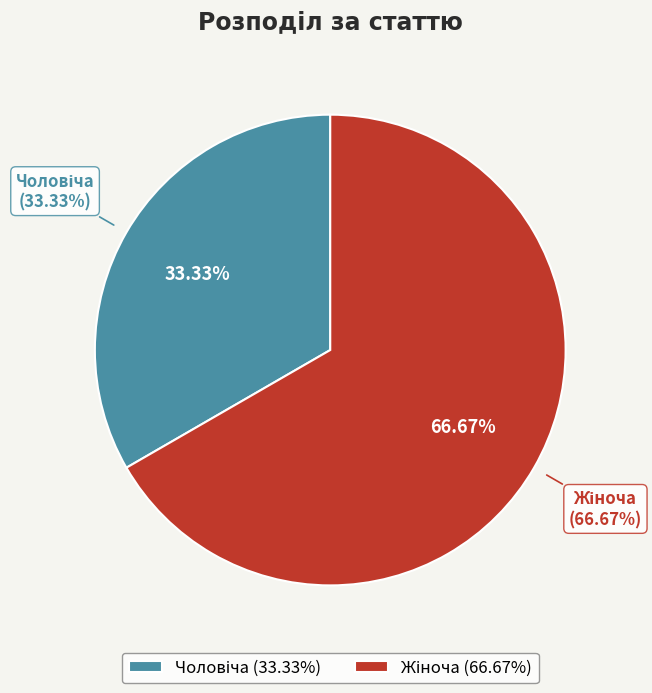

Which category has the smallest portion of the pie?

Чоловіча